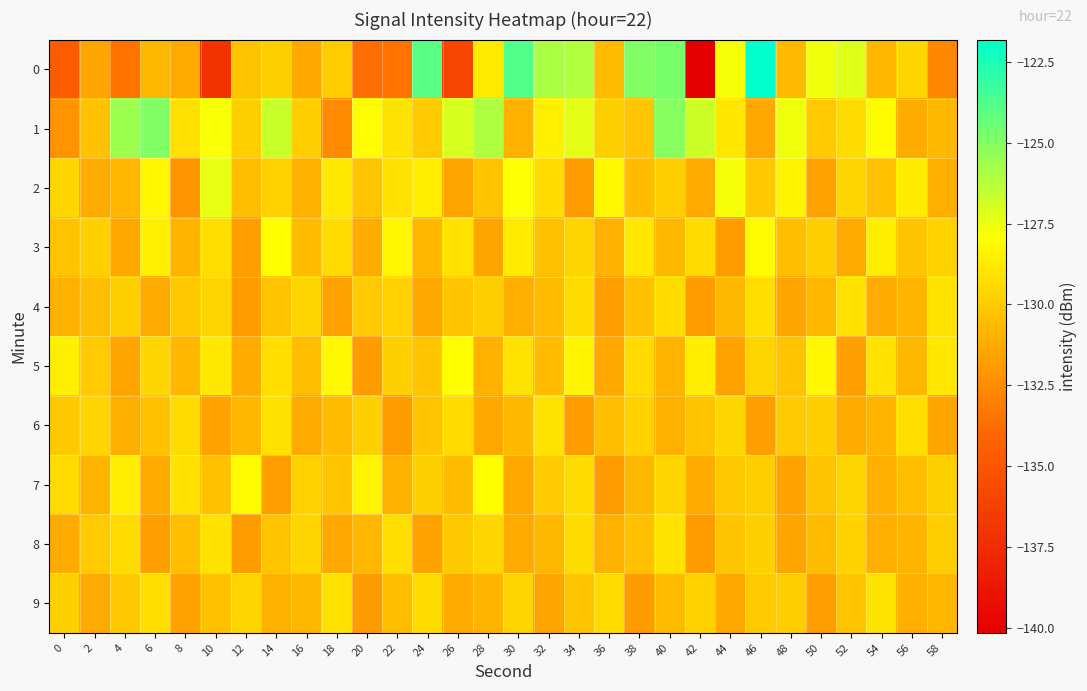

At 14, list the series in order from largest to smallest.

1, 3, 6, 5, 2, 0, 4, 8, 9, 7